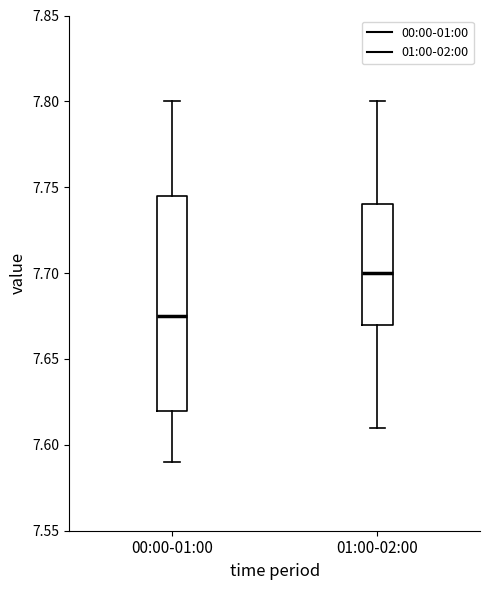

Comparing the boxes themselves (not the whiskers), which one is the tallest?

00:00-01:00